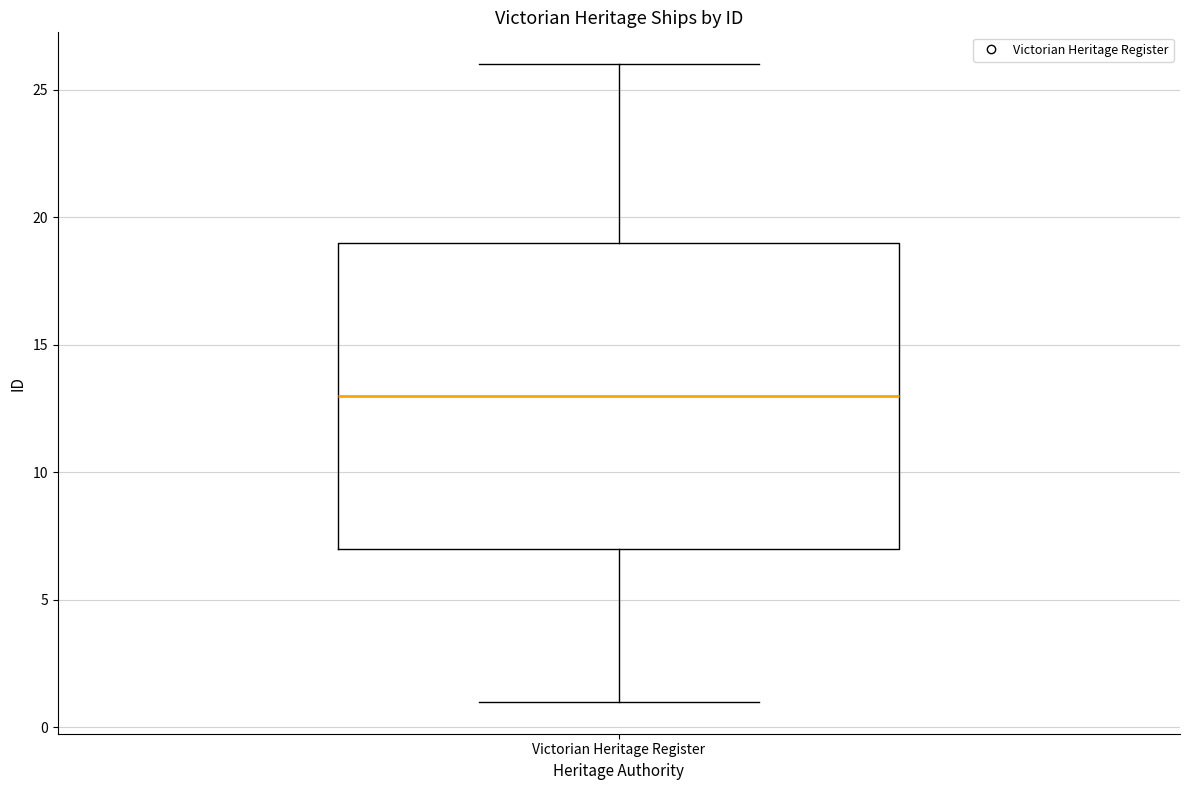

Read this box plot against the y-axis: the position of the median line, the range covered by the box, and the ends of both whiskers. The values are not printed on the chart, so give them approximately, as read against the axis.

median 13, box 7 to 19, whiskers 1 to 26